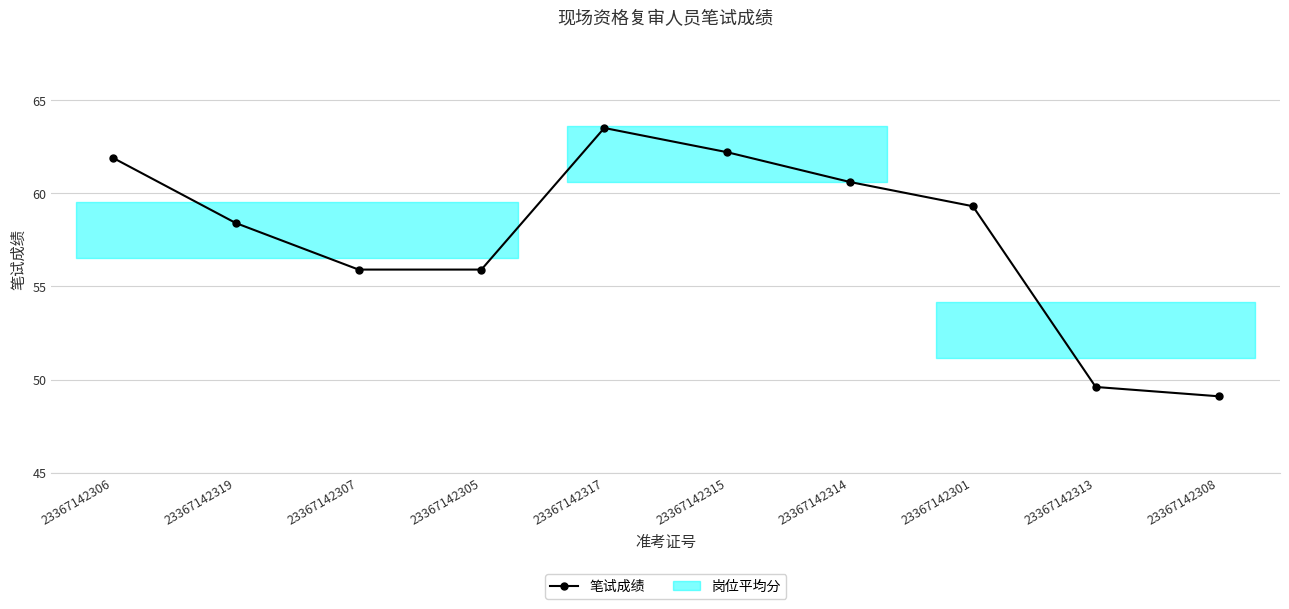

The chart shows a value of 107.9 at 23367142314. True or false?

False